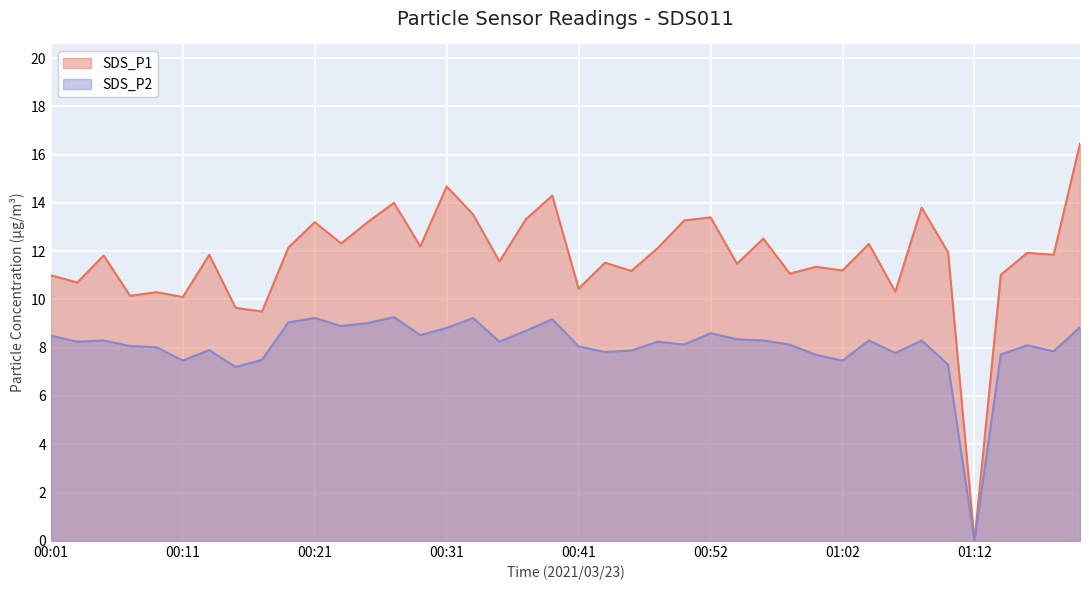

At which category does SDS_P1 reach its first local valley?

00:03